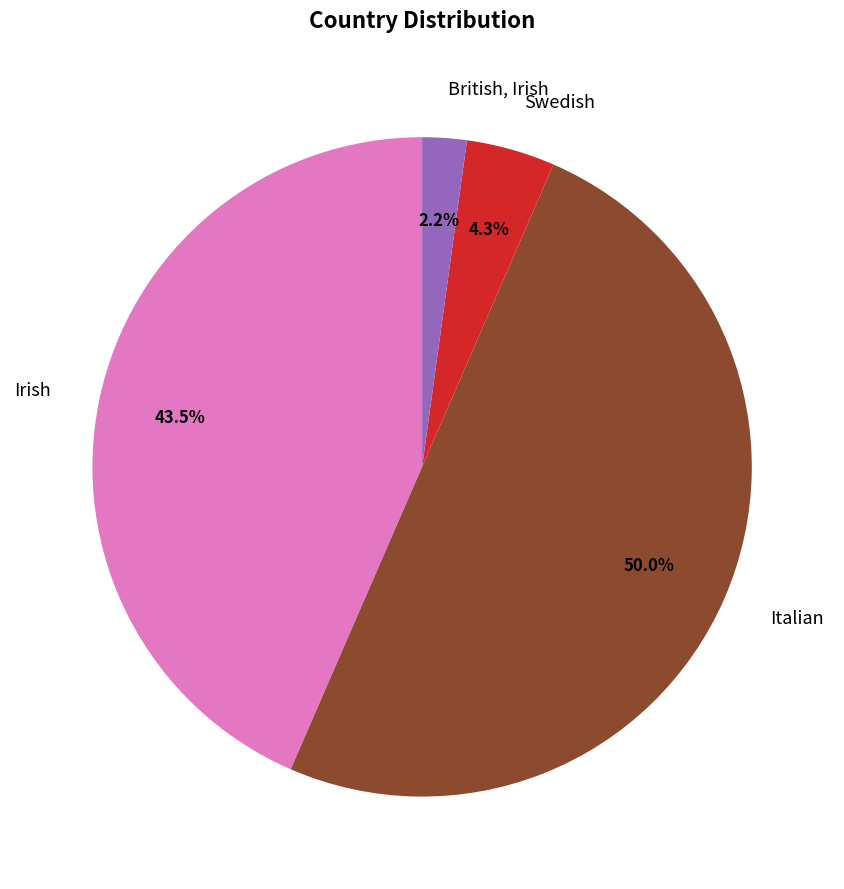

Which has a higher value, Irish or Italian?

Italian